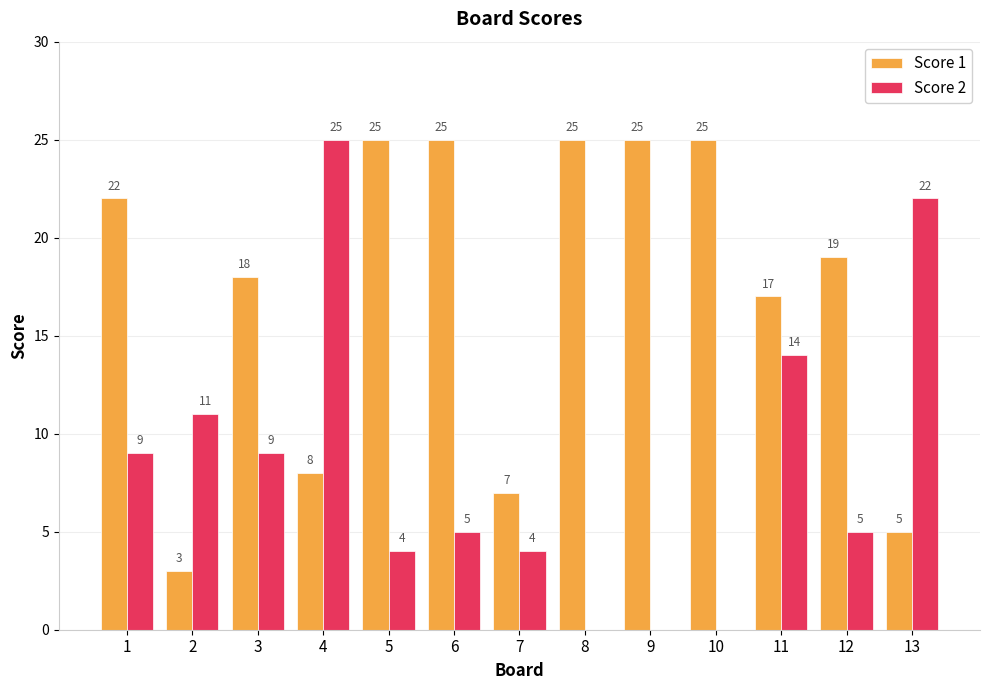

True or false: Score 2 has a value of 7 at 2.

False